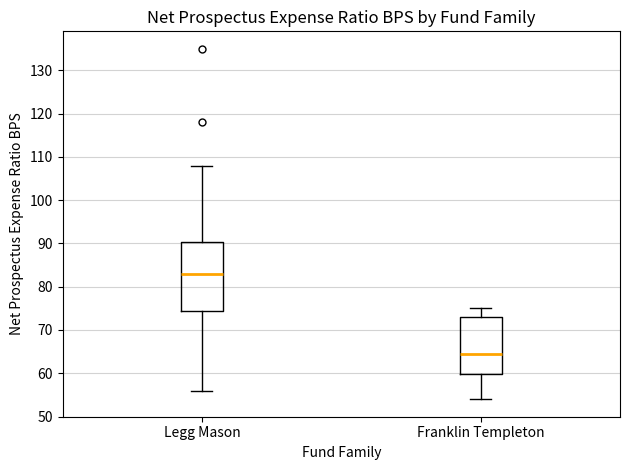

Which box has the highest median line?

Legg Mason